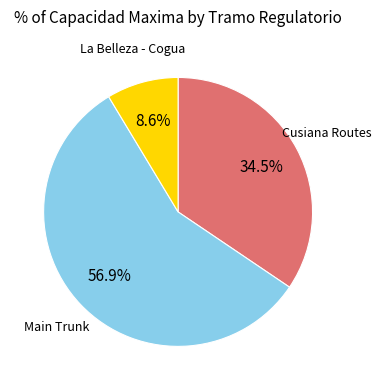

Does any single category account for the majority?

Yes